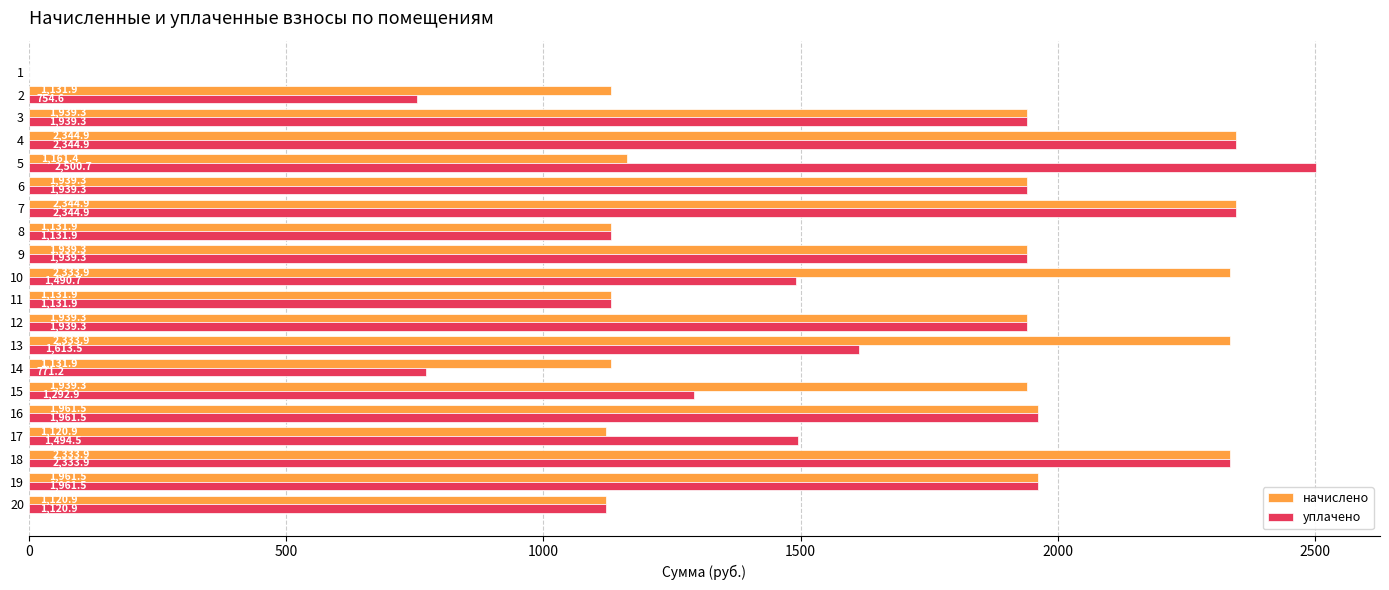

What is the maximum value shown in the chart?

2500.7